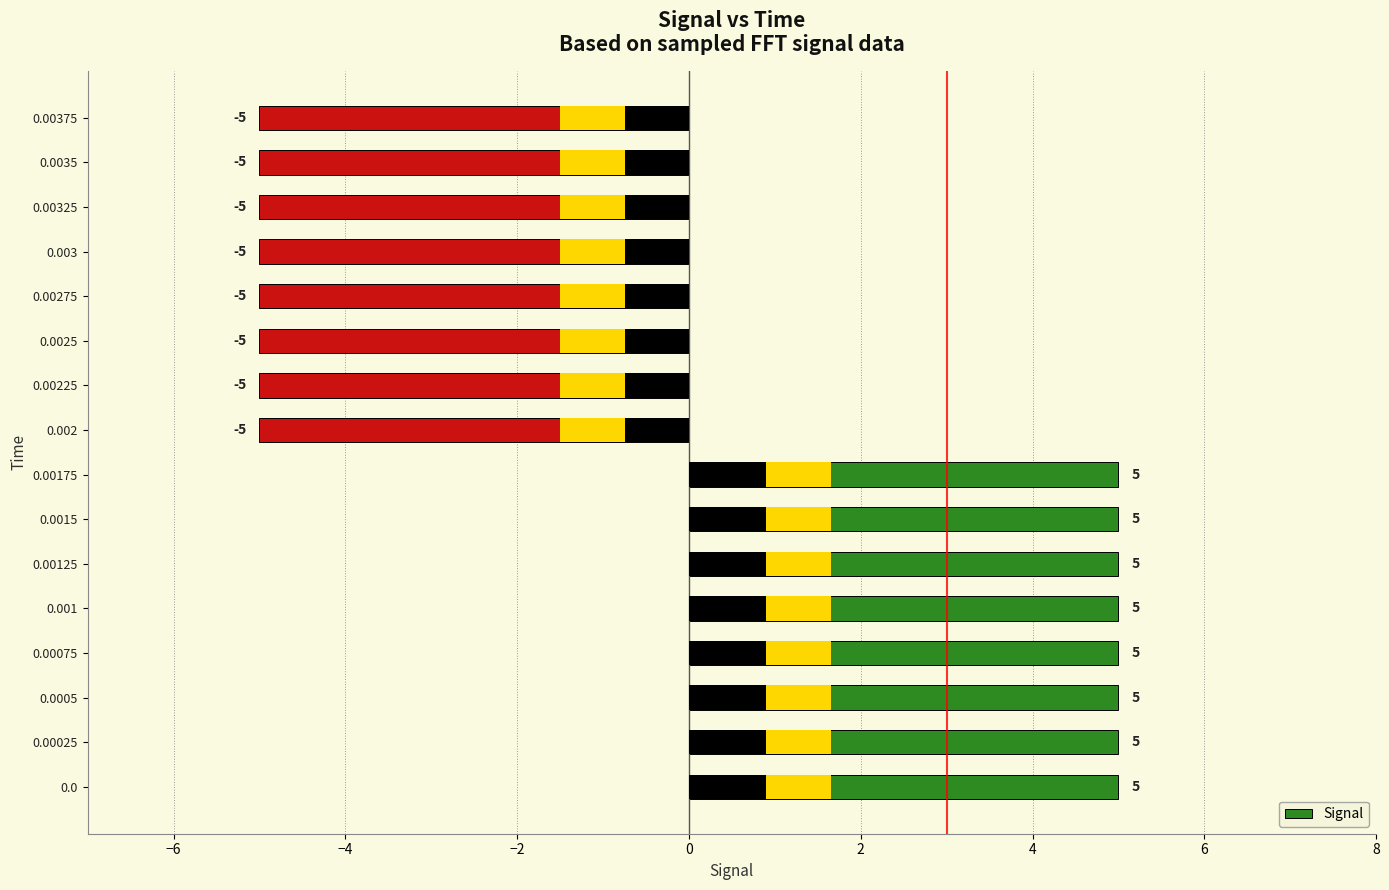

Count the values in the range -5 to 5.

16